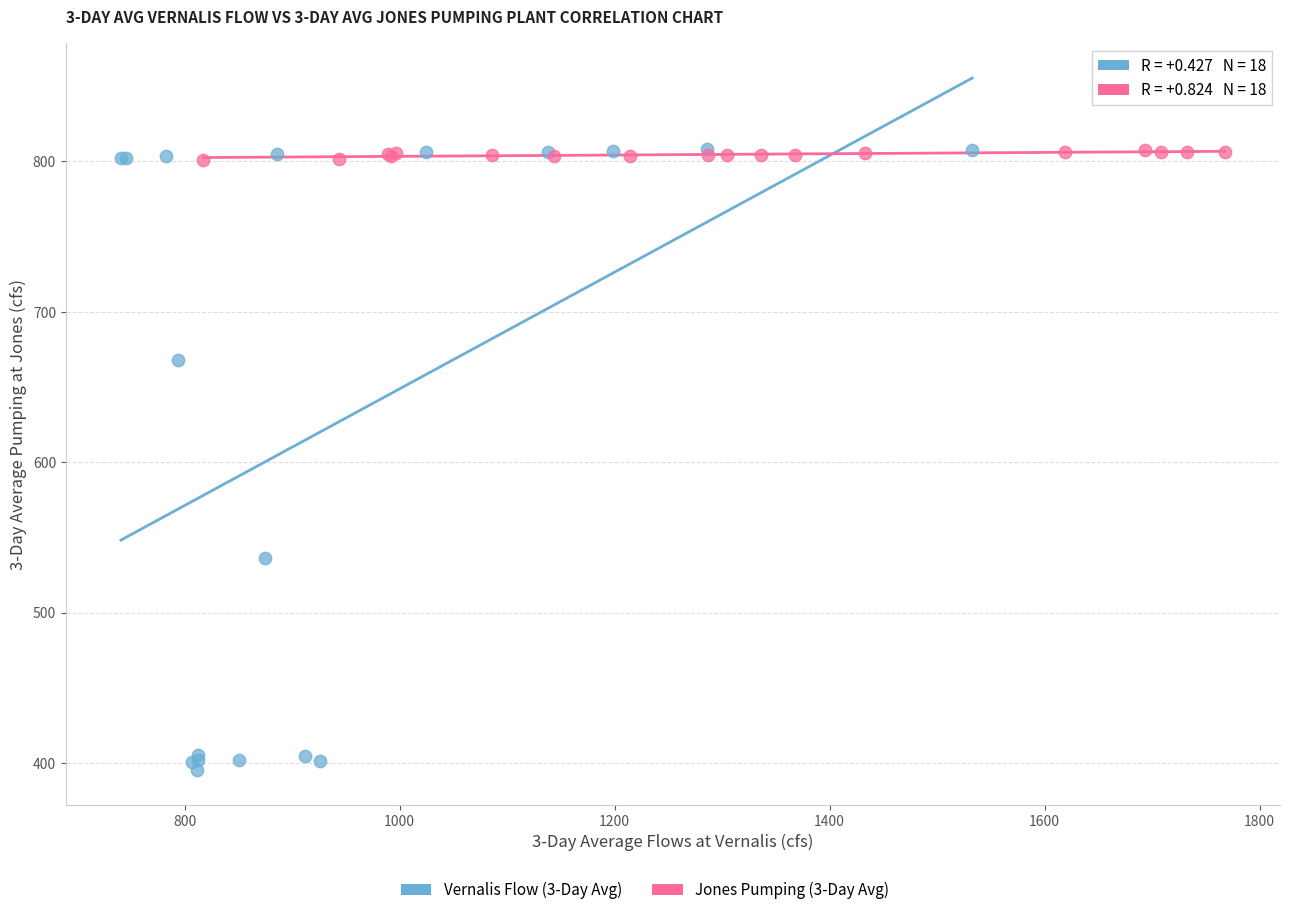

Which series has the largest Y range (max minus min)?

Vernalis Flow (3-Day Avg)